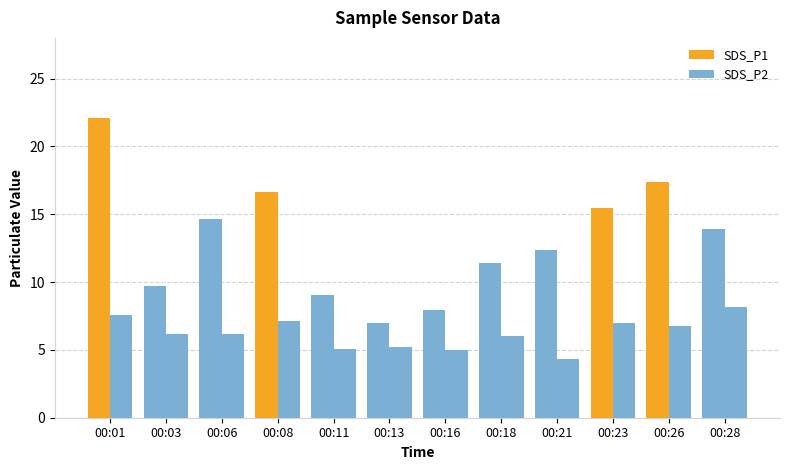

True or false: SDS_P1 has a value of 11.4 at 00:18.

True